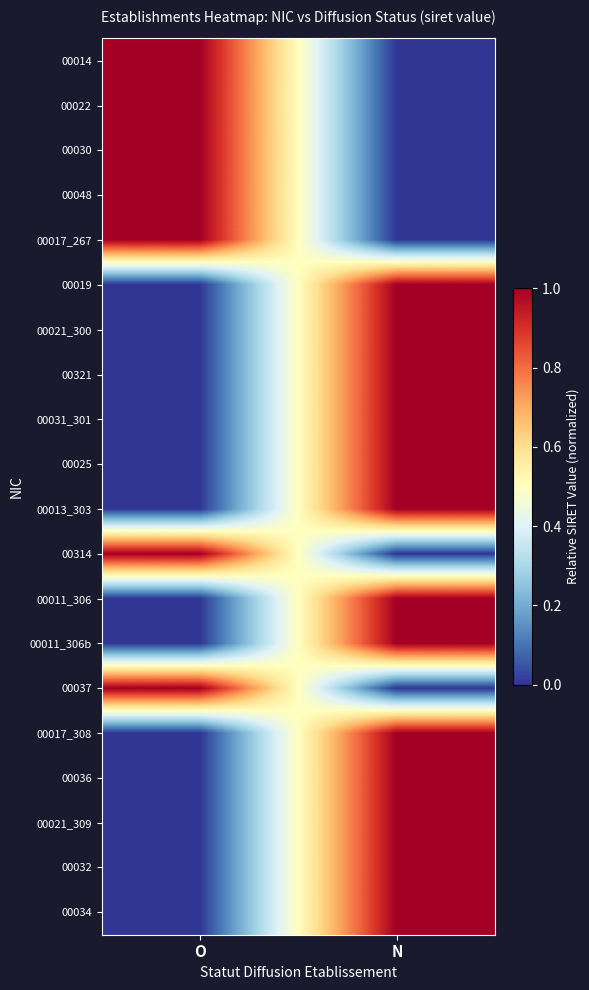

What is the difference between the highest and lowest values at N?

1